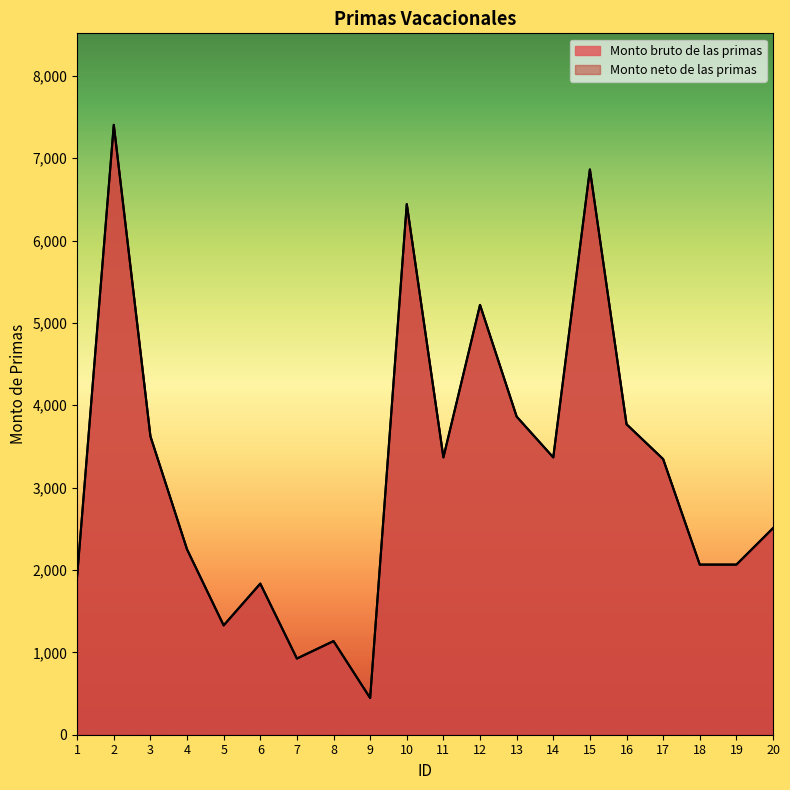

List the labels in order of Monto neto de las primas value, largest first.

2, 15, 10, 12, 13, 16, 3, 11, 14, 17, 20, 4, 18, 19, 1, 6, 5, 8, 7, 9